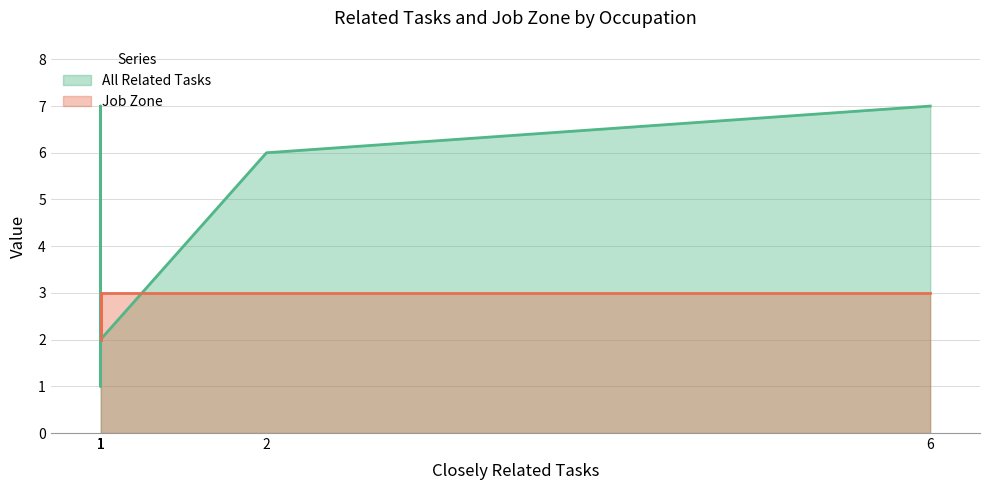

Rank the series by their average value, from highest to lowest.

All Related Tasks, Job Zone